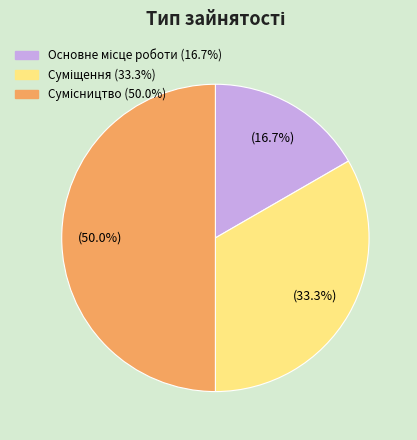

Combined, do Основне місце роботи and Сумісництво account for over 50%?

Yes